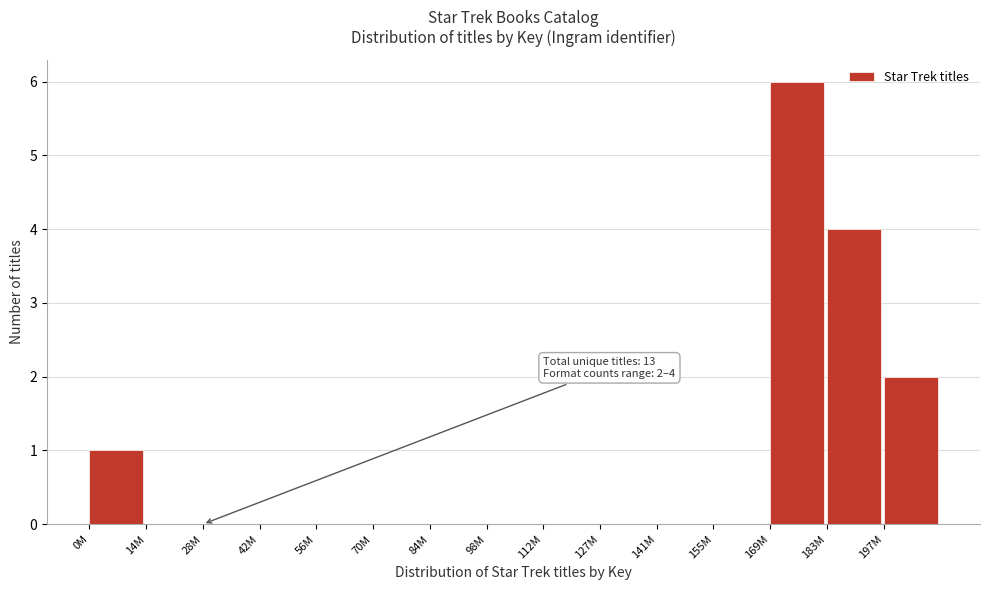

Reading left to right, what are all the values shown in this chart?

0M=1	14M=0	28M=0	42M=0	56M=0	70M=0	84M=0	98M=0	112M=0	127M=0	141M=0	155M=0	169M=6	183M=4	197M=2